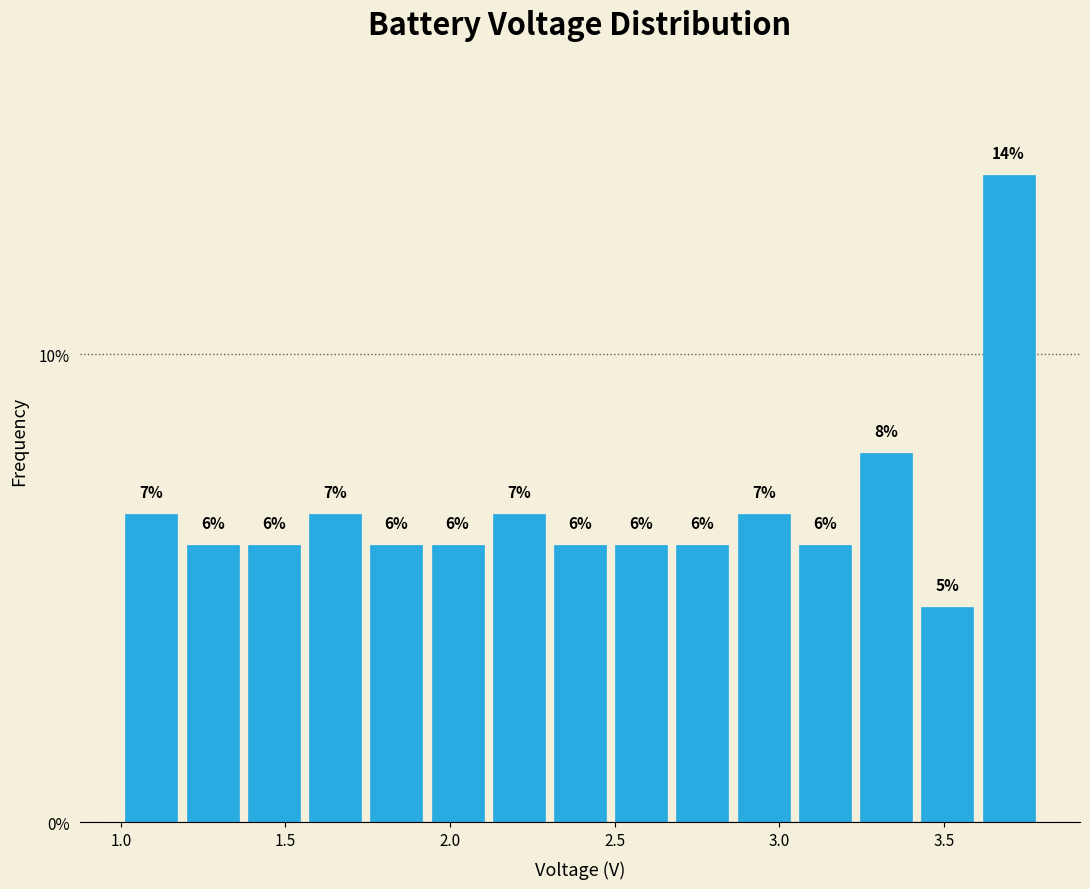

Around what value on the x-axis is the tallest bar? Give the approximate position of its centre, as read against the axis.

3.70